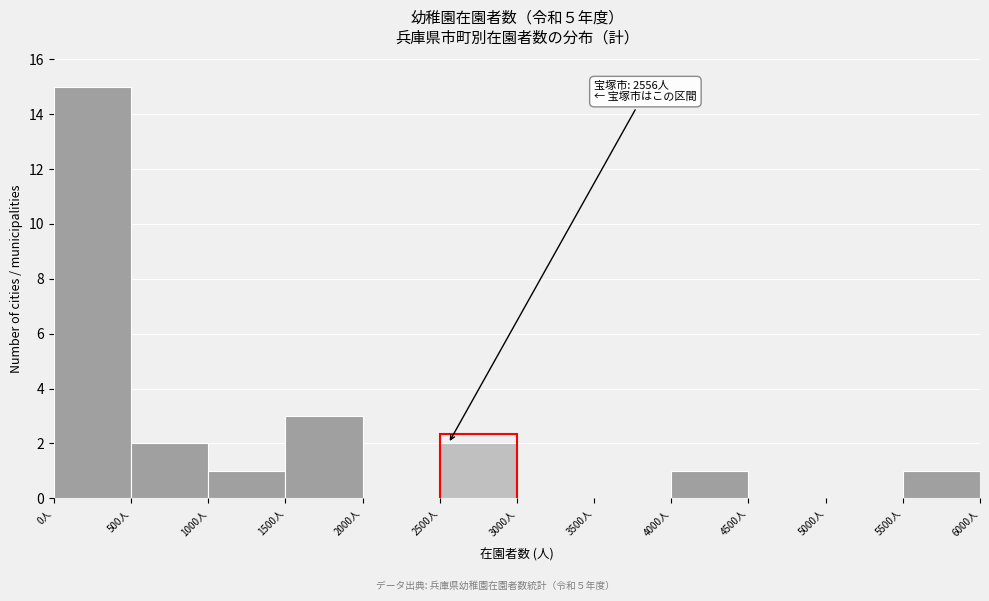

Which range on the x-axis has the tallest bar?

0 to 500